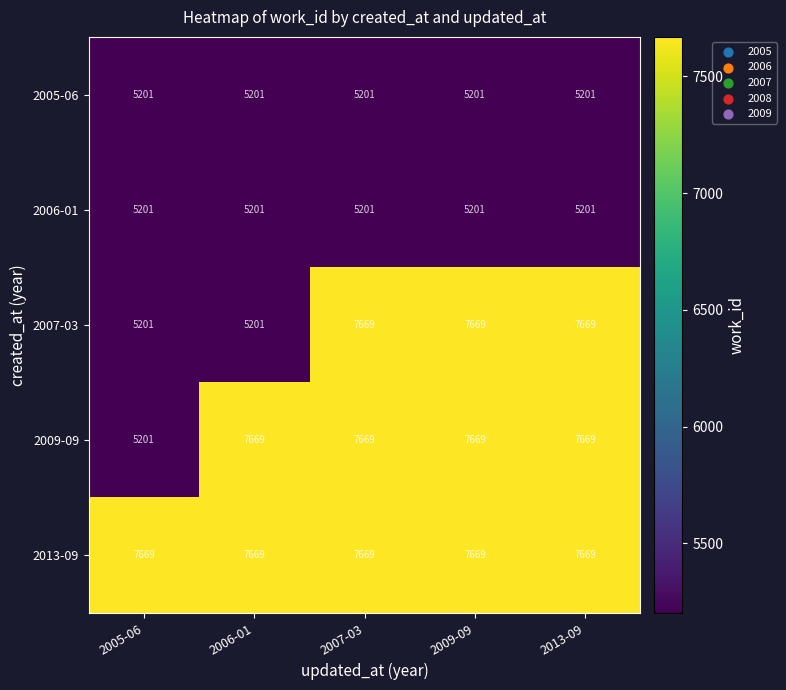

Which series changed the most between 2006-01 and 2013-09?

2007-03